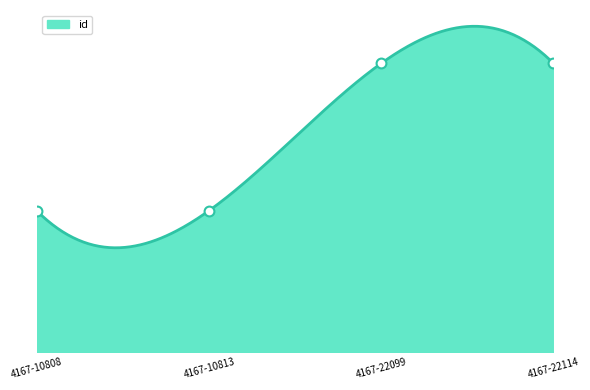

Between 4167-10808 and 4167-22099, which is larger?

4167-22099